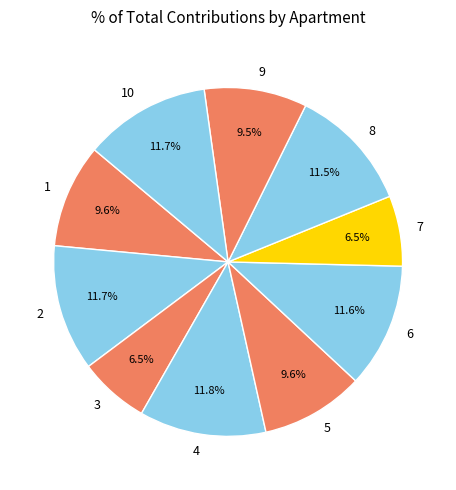

What percentage is NOT represented by 10?

88.3%